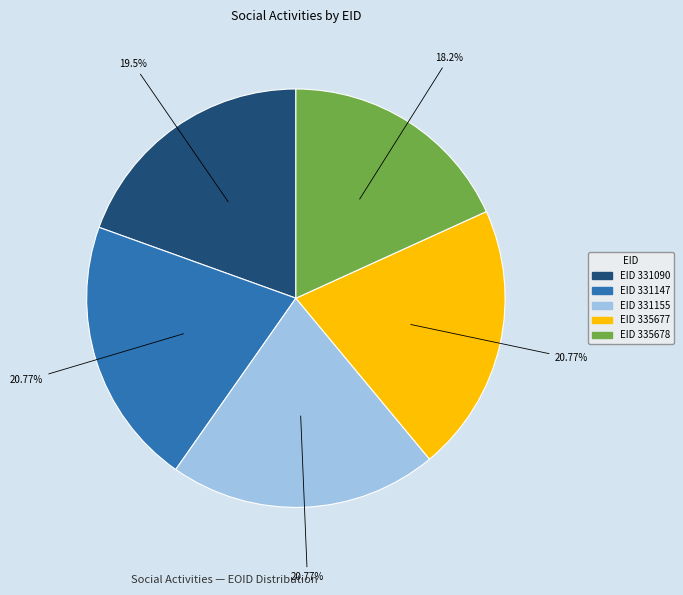

Does any single category account for the majority?

No